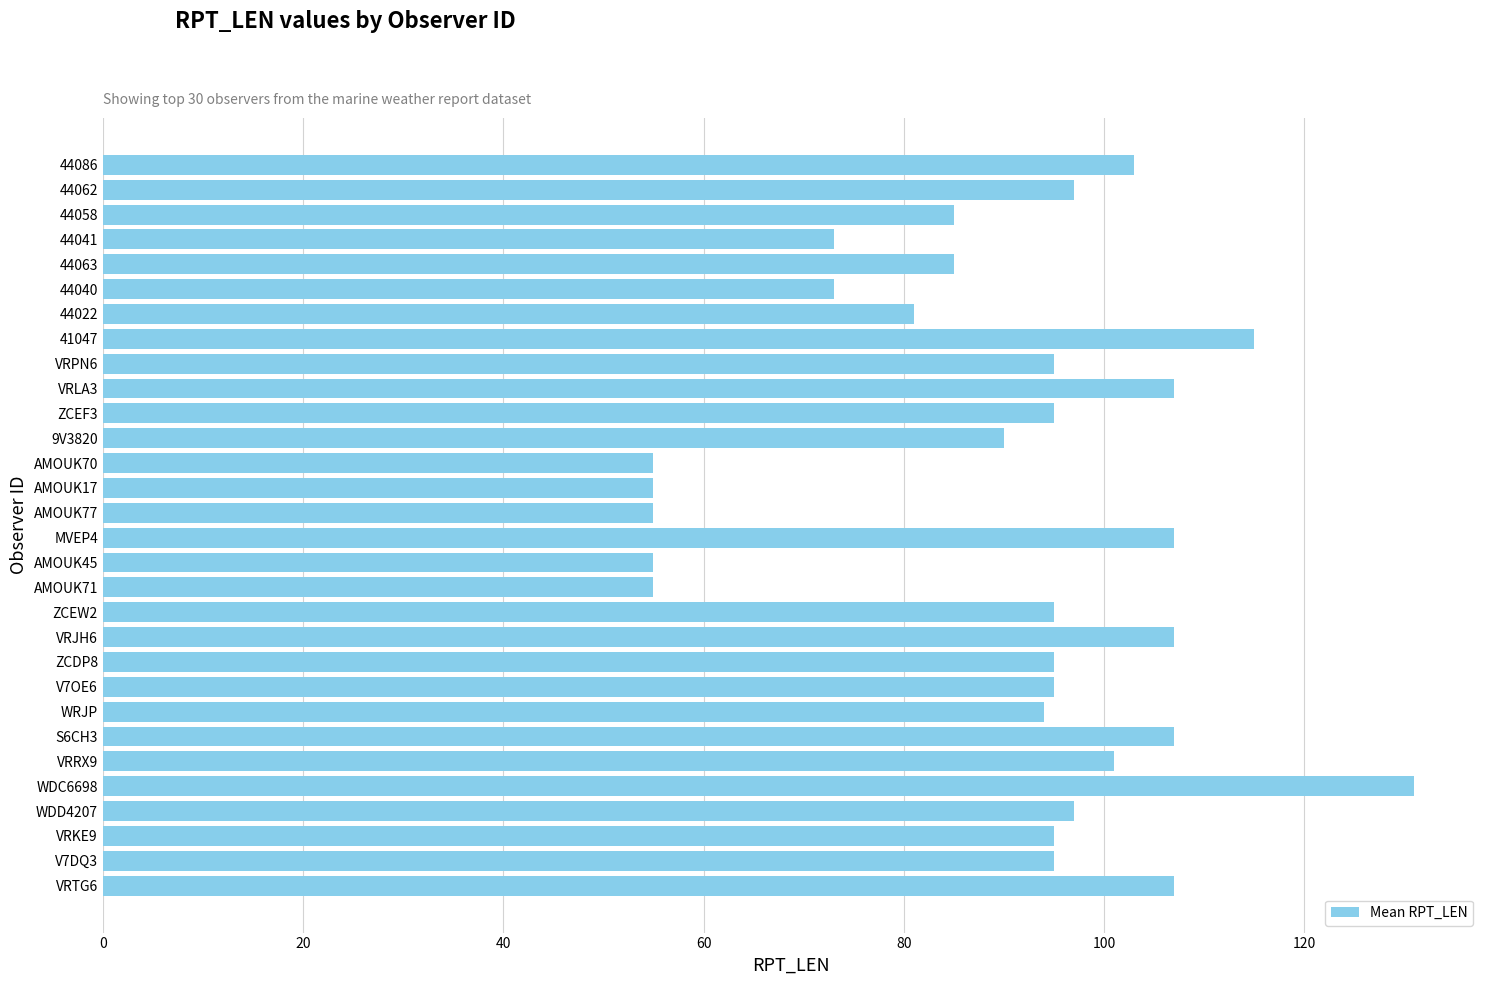

Between AMOUK70 and V7DQ3, which is larger?

V7DQ3